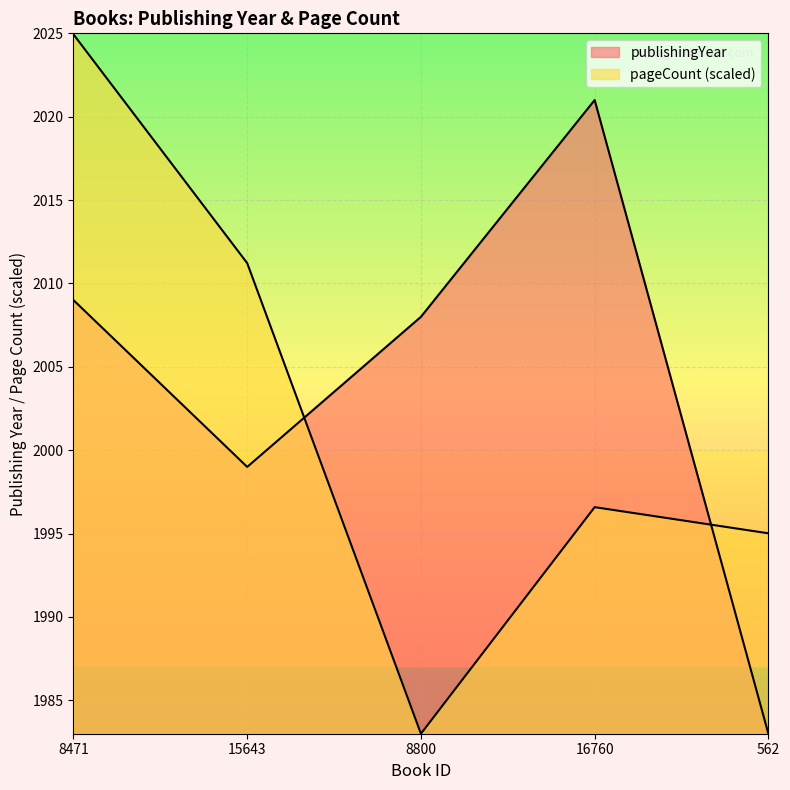

Is the value of publishingYear at 562 greater than the value of pageCount at 8800?

No